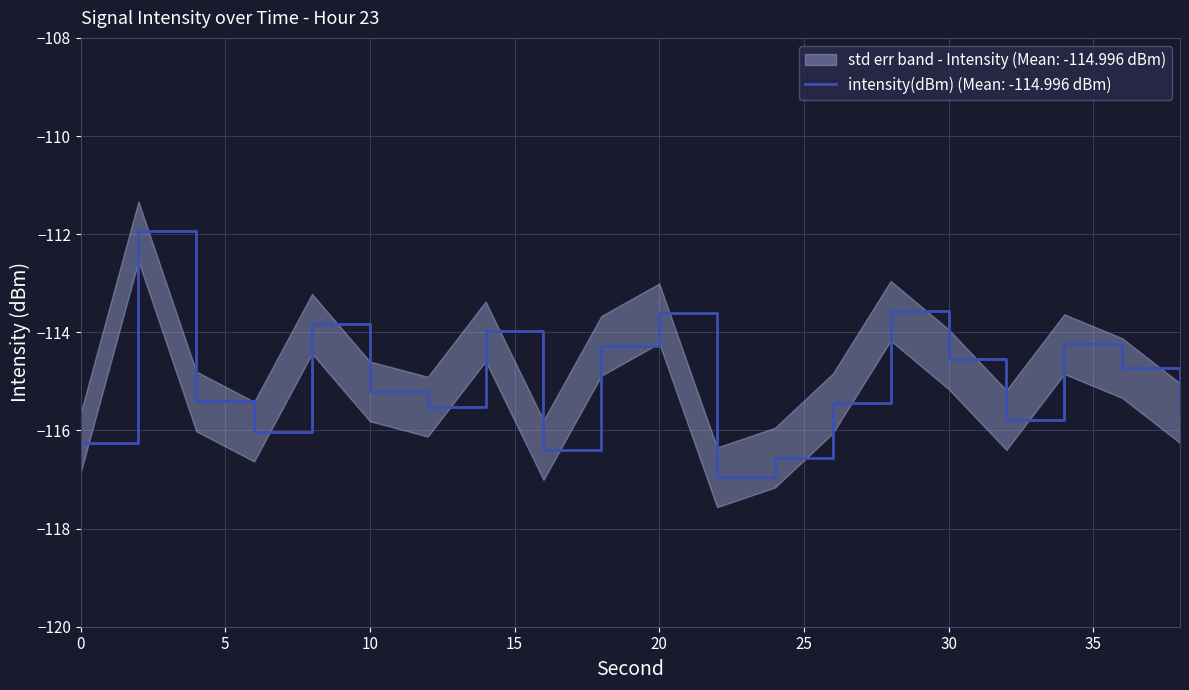

What is the value of the 5th point from the left?

-113.8